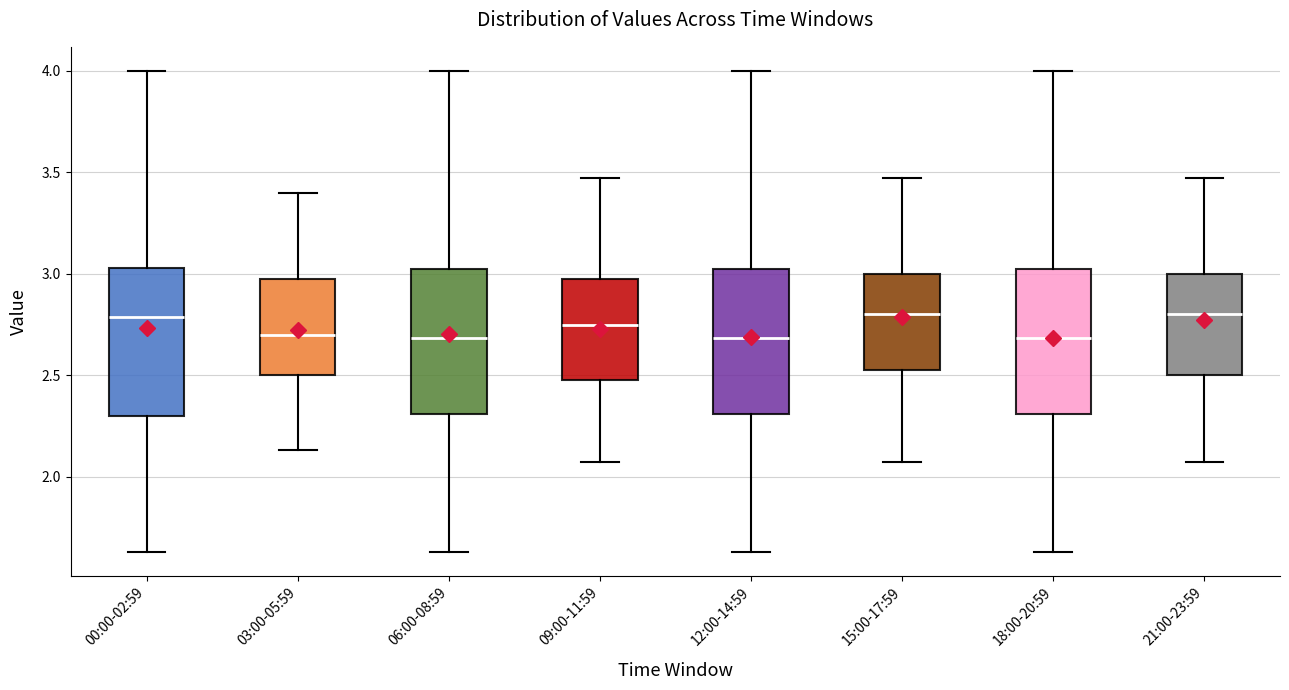

Reading left to right, transcribe this box plot: for each box, give where its median line is, the range the box spans, and where its two whiskers end, as read against the y-axis. The values are not printed on the chart, so give them approximately, as read against the axis.

00:00-02:59: median 2.80, box 2.30 to 3.05, whiskers 1.65 to 4.00
03:00-05:59: median 2.70, box 2.50 to 3.00, whiskers 2.15 to 3.40
06:00-08:59: median 2.70, box 2.30 to 3.00, whiskers 1.65 to 4.00
09:00-11:59: median 2.75, box 2.50 to 3.00, whiskers 2.05 to 3.45
12:00-14:59: median 2.70, box 2.30 to 3.00, whiskers 1.65 to 4.00
15:00-17:59: median 2.80, box 2.55 to 3.00, whiskers 2.05 to 3.45
18:00-20:59: median 2.70, box 2.30 to 3.00, whiskers 1.65 to 4.00
21:00-23:59: median 2.80, box 2.50 to 3.00, whiskers 2.05 to 3.45